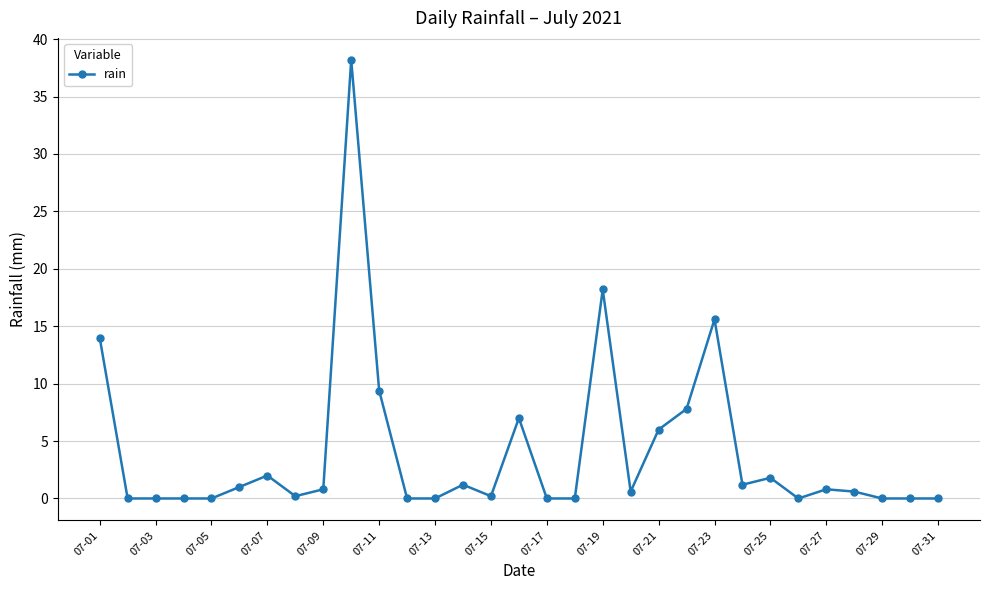

Reading left to right, what are all the values shown in this chart?

14.0	0.0	0.0	0.0	0.0	1.0	2.0	0.2	0.8	38.2	9.4	0.0	0.0	1.2	0.2	7.0	0.0	0.0	18.2	0.6	6.0	7.8	15.6	1.2	1.8	0.0	0.8	0.6	0.0	0.0	0.0